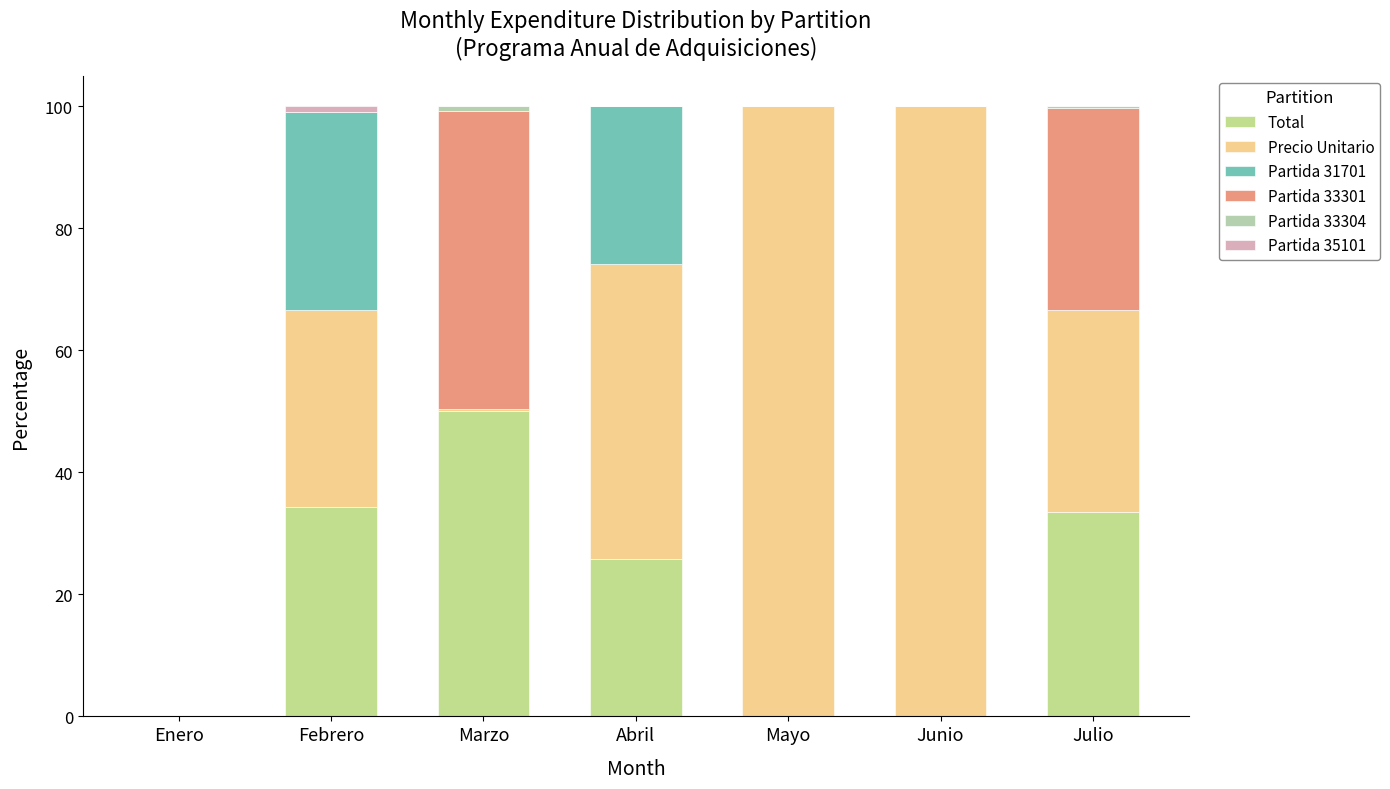

What is the maximum value for Total?

50.1